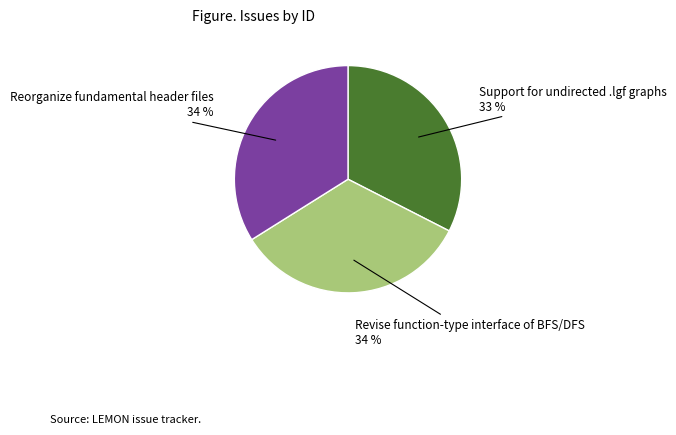

To the nearest percent, what is the average slice percentage?

33%